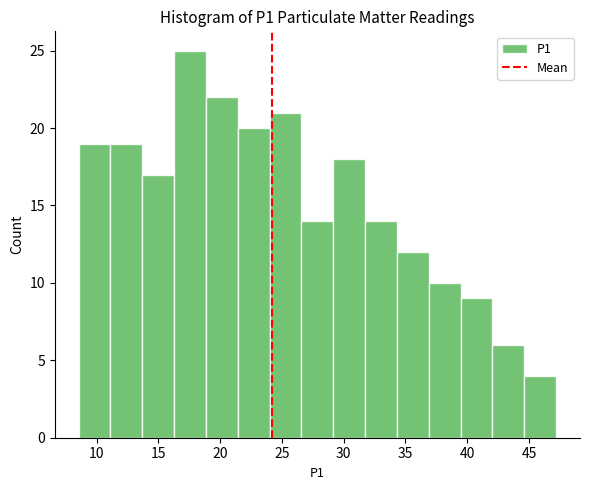

What is the height of the bar covering 21.5 to 24.0 on the x-axis? Neither the bar edges nor the heights are printed on the chart, so give them approximately, as read against the axes.

20